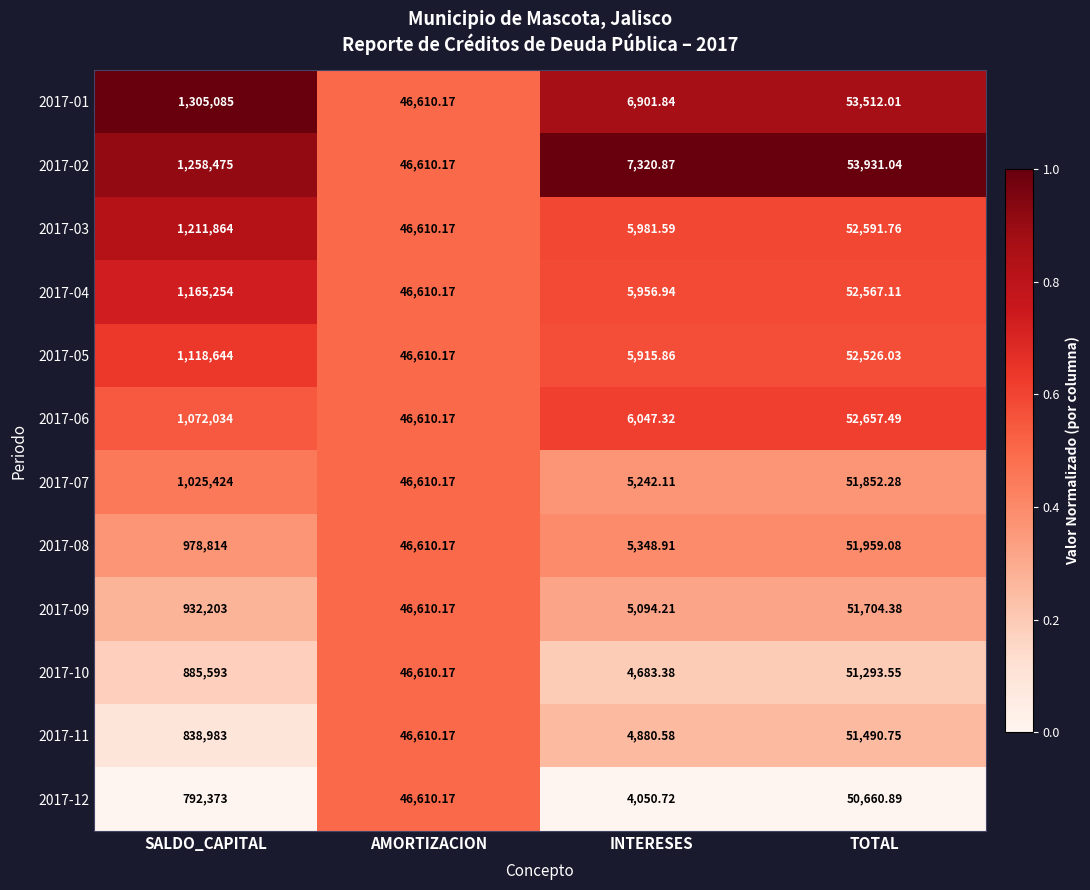

Which series changed the most between SALDO_CAPITAL and INTERESES?

2017-01